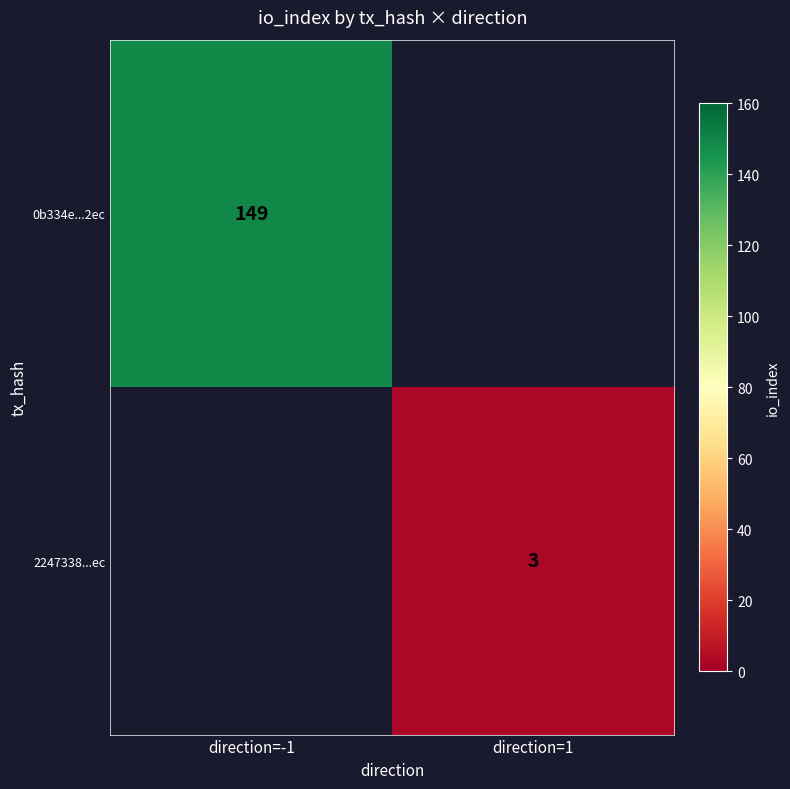

Count the number of categories in the chart.

2